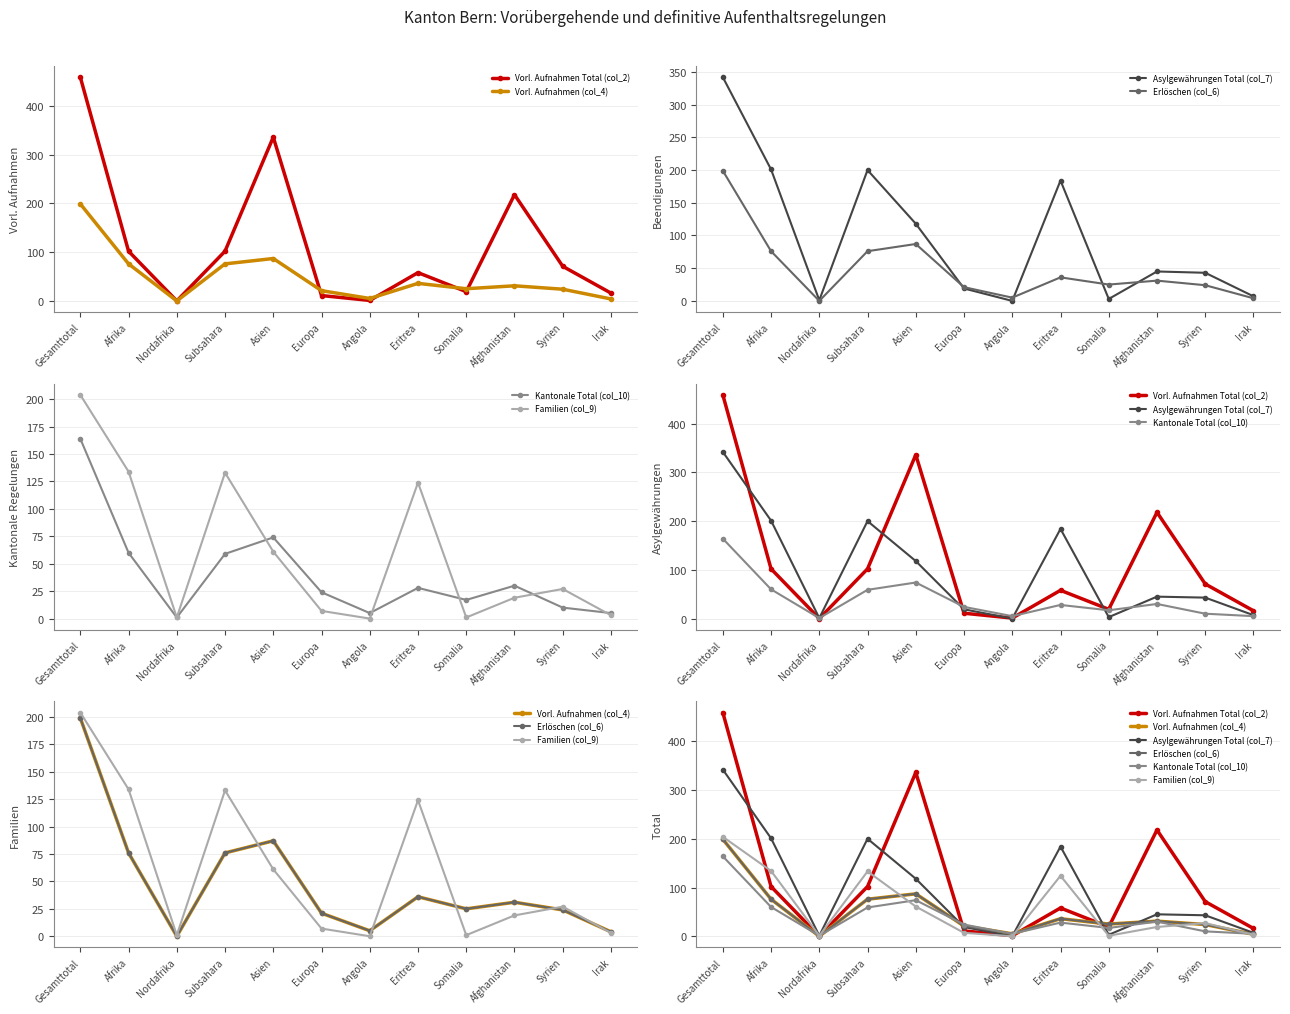

What is the highest value of the Vorl. Aufnahmen Total (col_2) series?

459